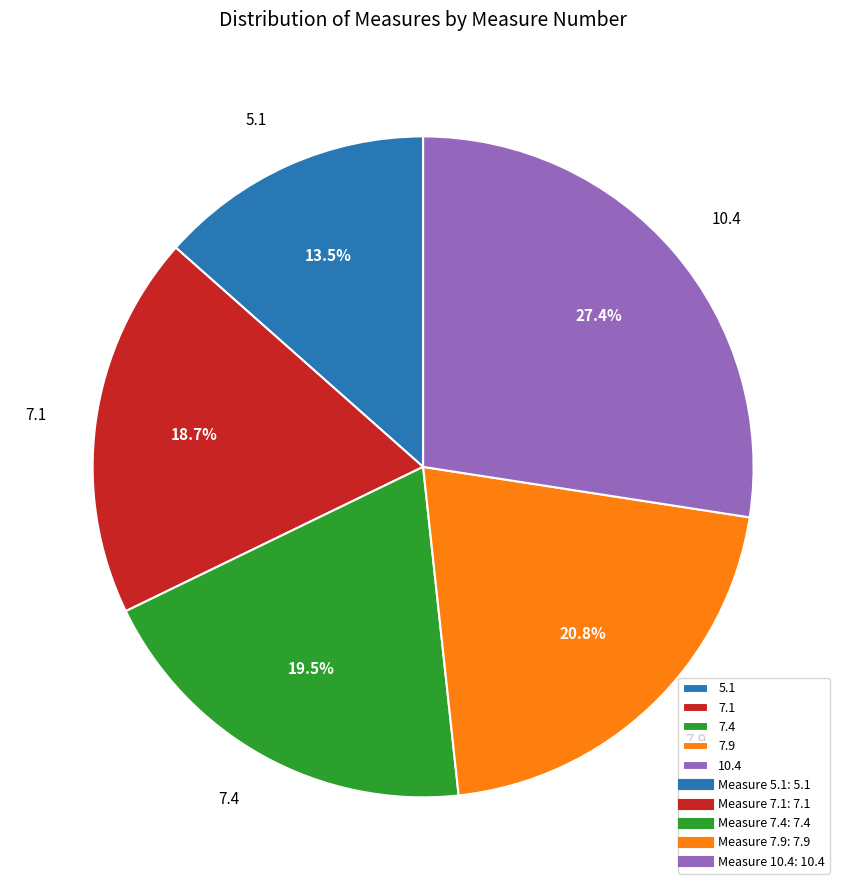

Count the number of slices in the pie.

5